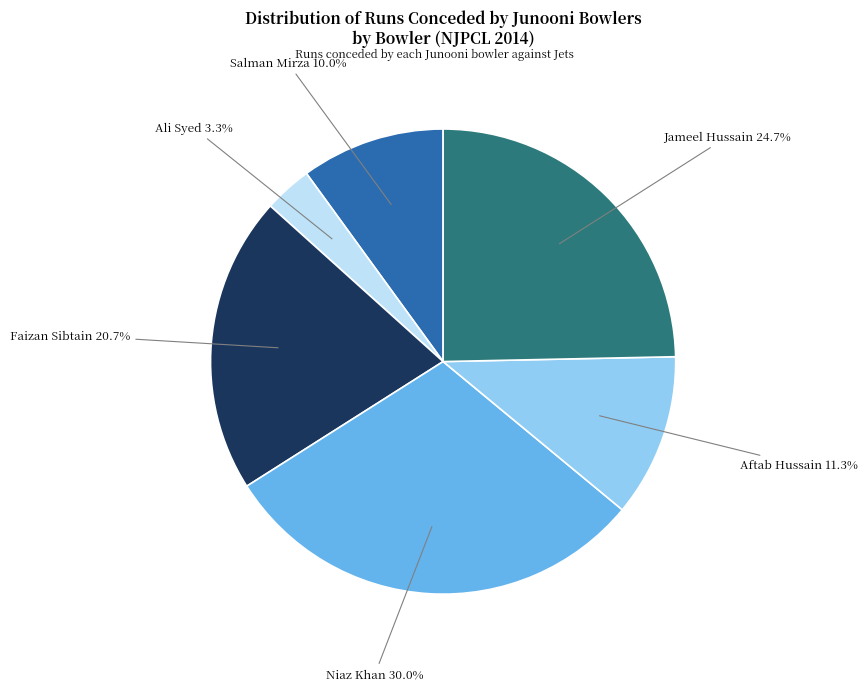

Rank the categories by value from highest to lowest.

Niaz Khan, Jameel Hussain, Faizan Sibtain, Aftab Hussain, Salman Mirza, Ali Syed